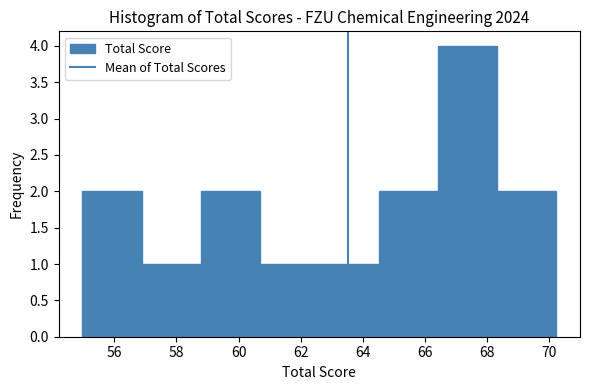

Reading left to right, transcribe this chart: for each bar, give the range it covers on the x-axis and its height. Neither the bar edges nor the heights are printed on the chart, so give them approximately, as read against the axes.

55.0 to 56.8: 2
56.8 to 58.8: 1
58.8 to 60.6: 2
60.6 to 62.6: 1
62.6 to 64.6: 1
64.6 to 66.4: 2
66.4 to 68.4: 4
68.4 to 70.2: 2